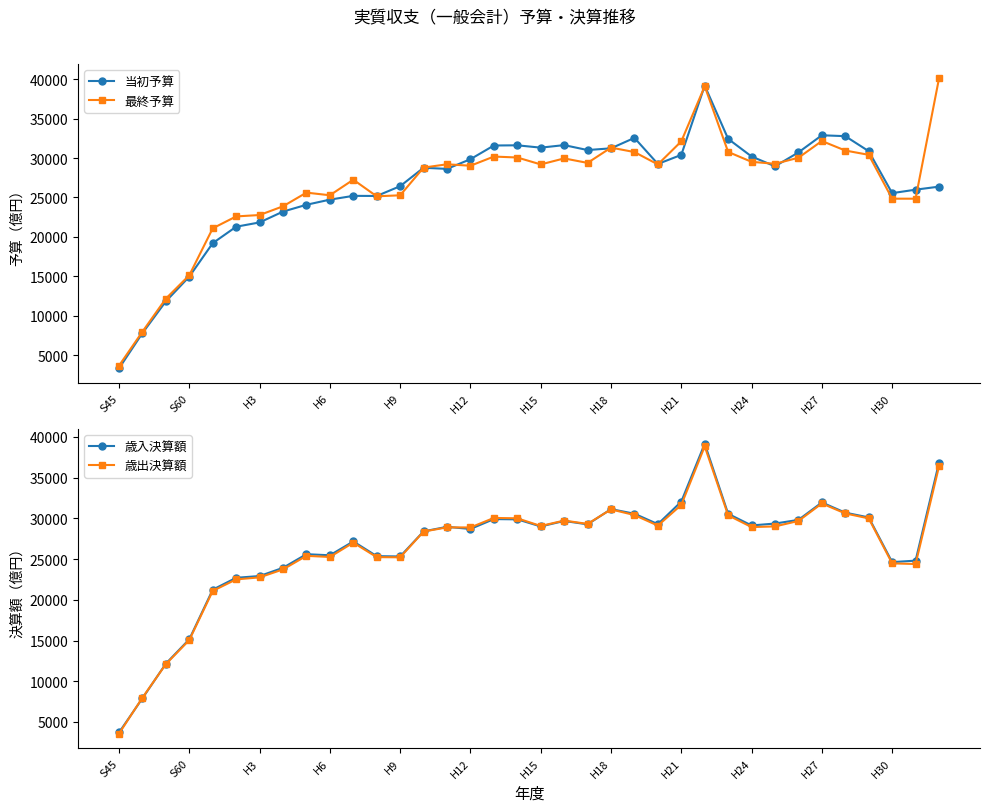

In 当初予算, how many points are higher than both neighbors (excluding endpoints)?

7